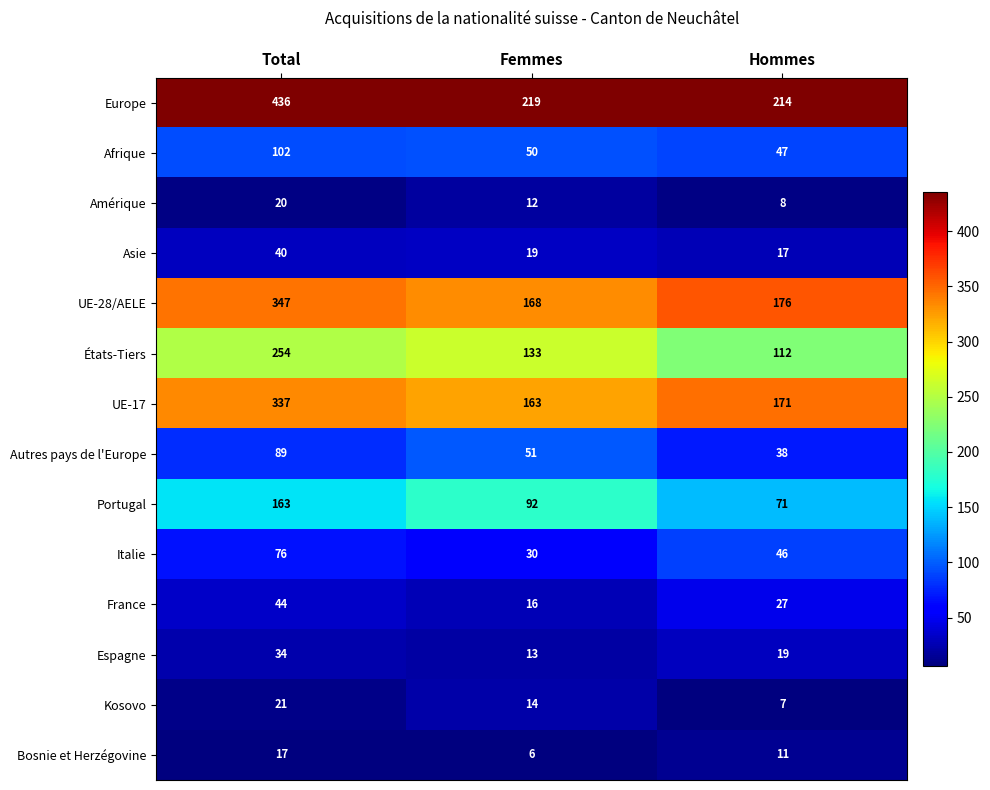

What is the total value across all series at Hommes?

964